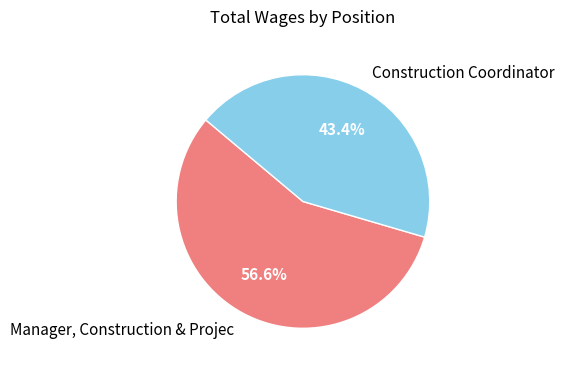

Rank the categories by value from highest to lowest.

Manager, Construction & Projec, Construction Coordinator